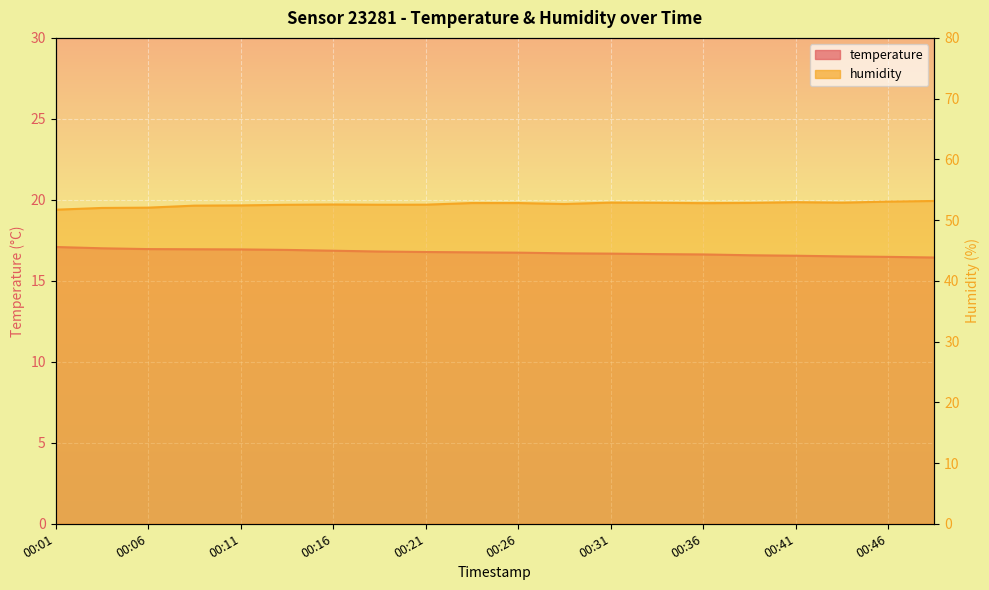

List the labels in order of humidity value, smallest first.

00:01, 00:04, 00:06, 00:08, 00:11, 00:13, 00:18, 00:21, 00:16, 00:28, 00:36, 00:23, 00:26, 00:38, 00:33, 00:44, 00:31, 00:41, 00:46, 00:49